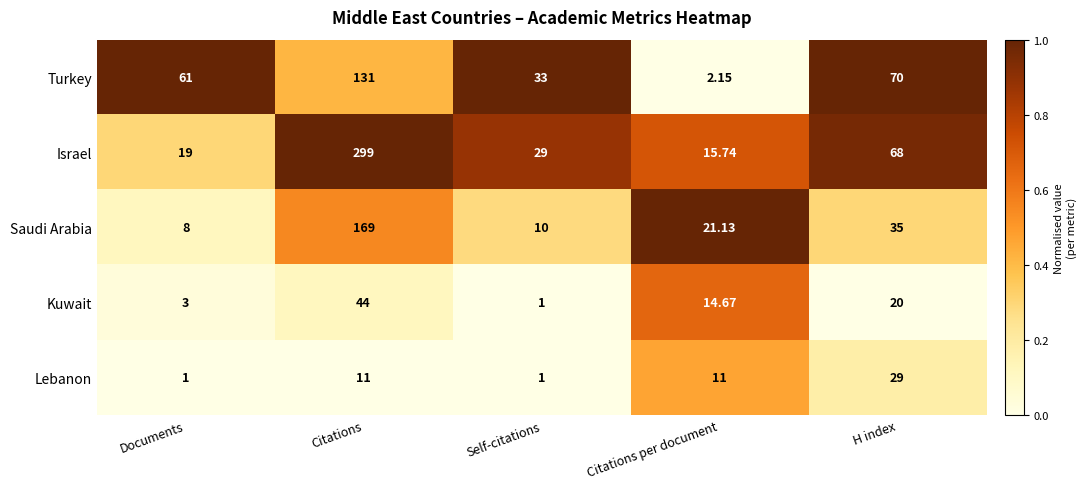

Between Citations and Citations per document, which series saw the biggest shift?

Israel